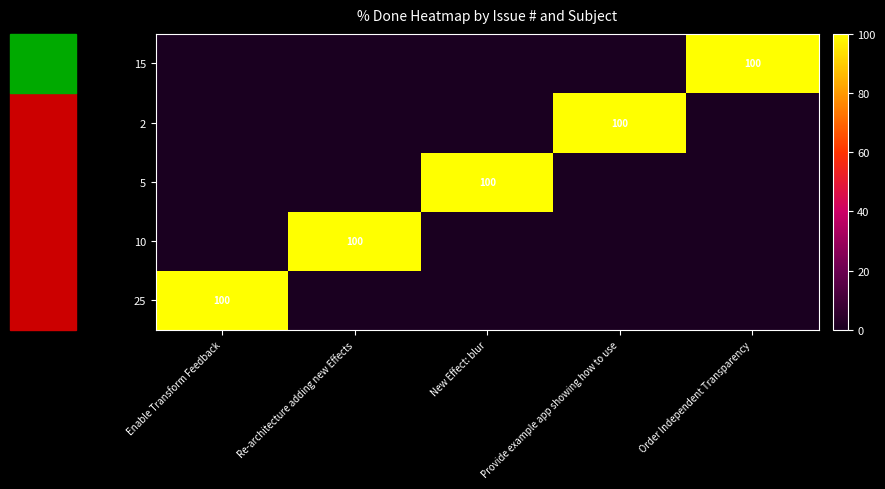

How many values in 10 are above zero?

1